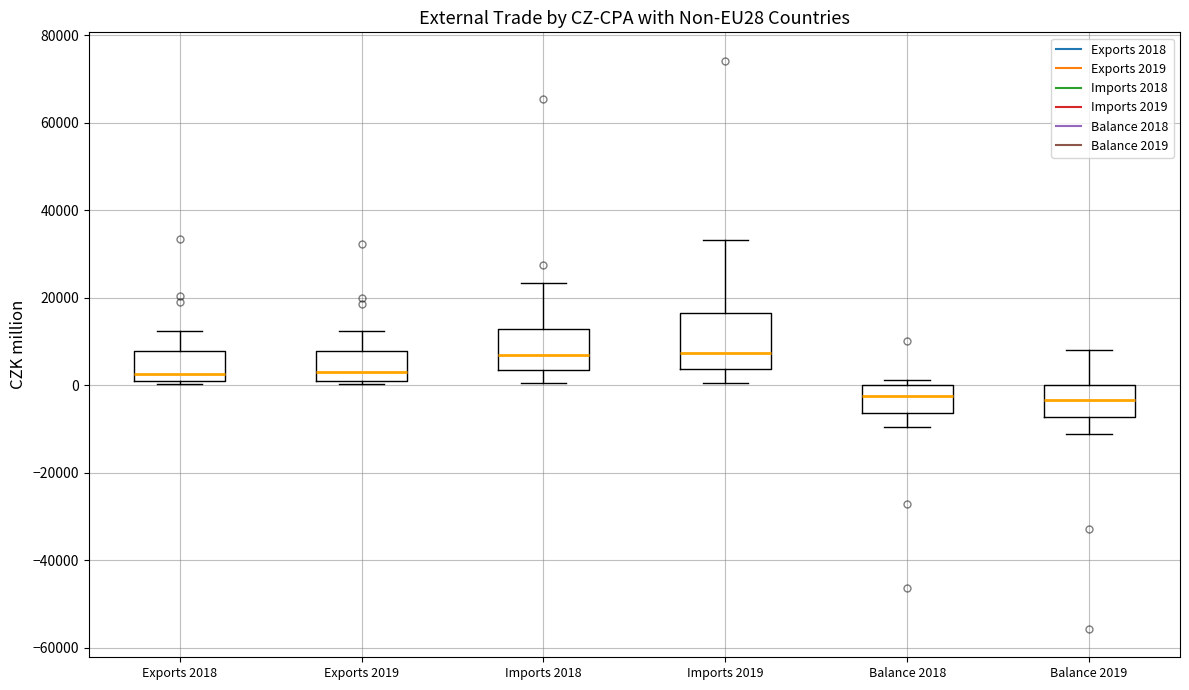

Reading left to right, read every box against the y-axis: the position of its median line, the range the box covers, and the ends of its whiskers. The values are not printed on the chart, so give them approximately, as read against the axis.

Exports 2018: median 2000, box 0 to 8000, whiskers 0 (just below the box's lower edge) to 12000
Exports 2019: median 2000, box 0 to 8000, whiskers 0 (just below the box's lower edge) to 12000
Imports 2018: median 6000, box 4000 to 12000, whiskers 0 to 24000
Imports 2019: median 8000, box 4000 to 16000, whiskers 0 to 34000
Balance 2018: median -2000, box -6000 to 0, whiskers -10000 to 2000
Balance 2019: median -4000, box -8000 to 0, whiskers -12000 to 8000